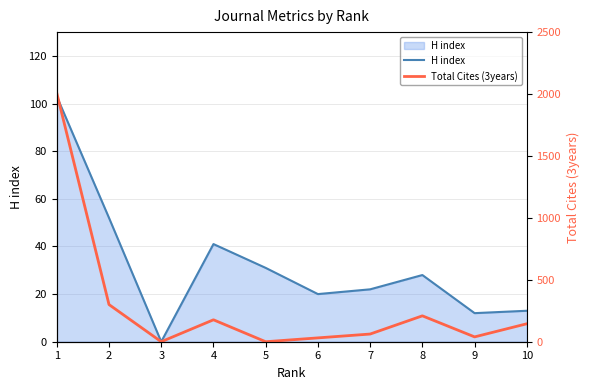

Between 9 and 10, which series saw the biggest shift?

Total Cites (3years)